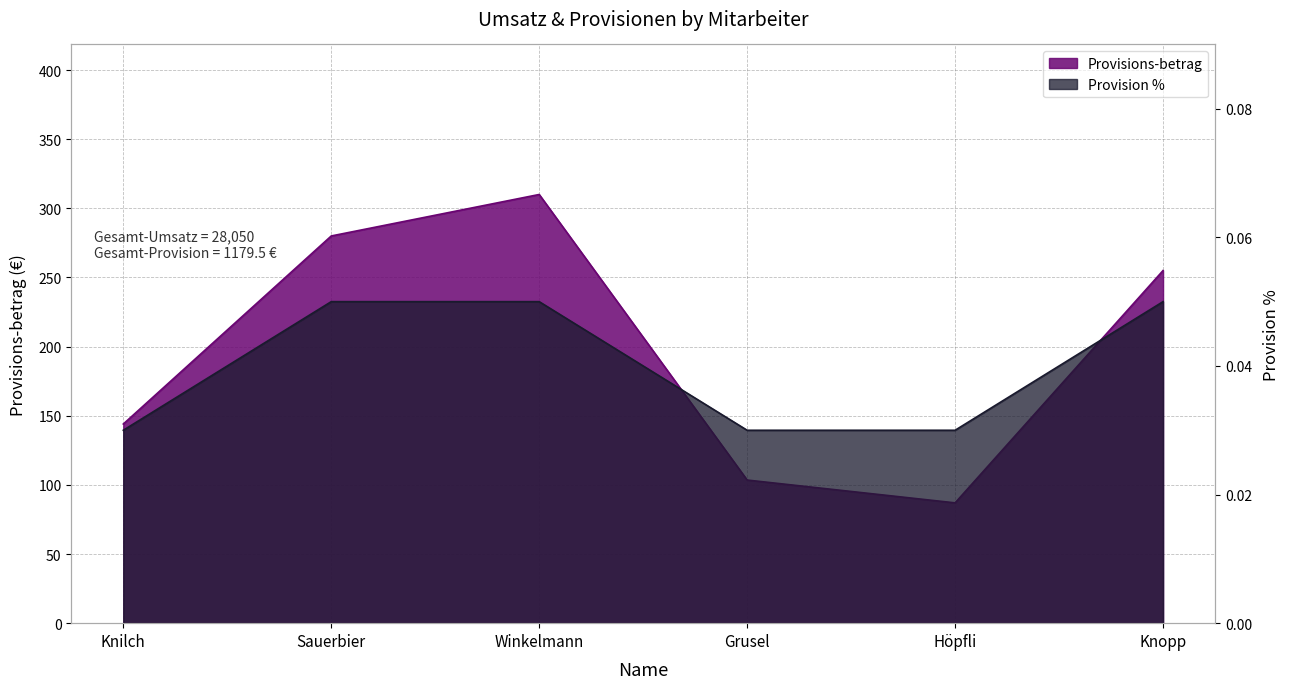

At which label does Provisions-betrag reach its minimum?

Höpfli